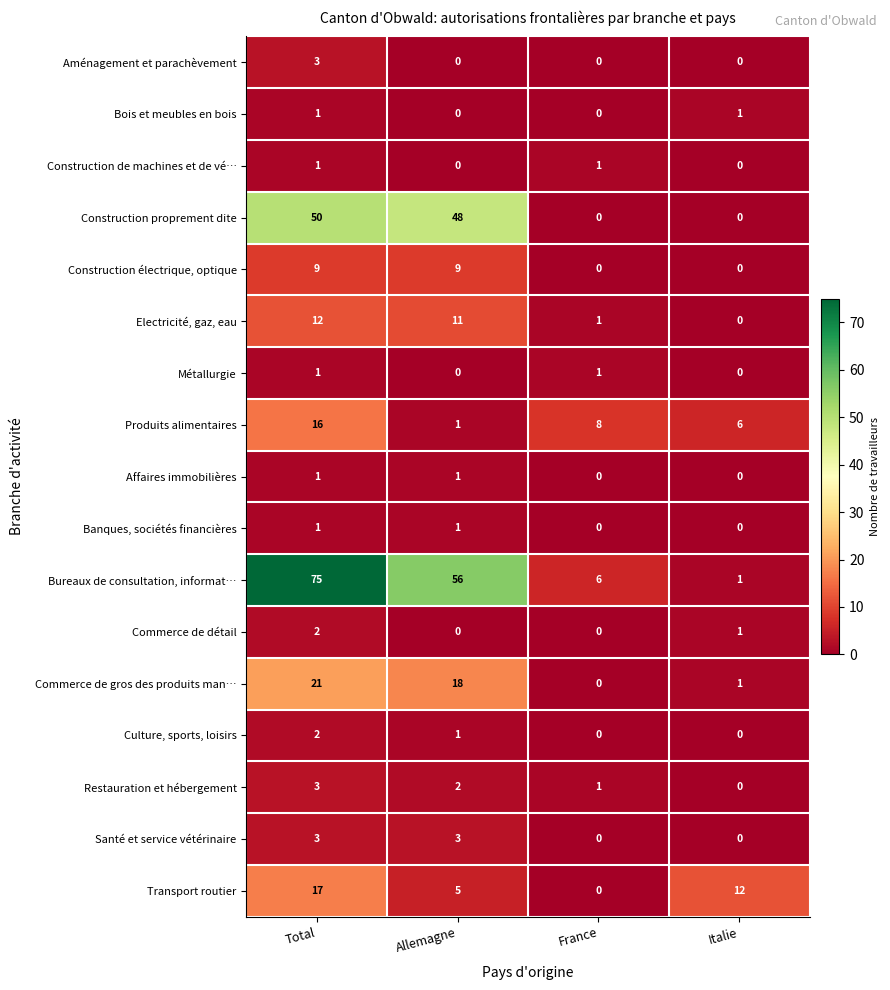

Between Allemagne and Italie, which series saw the biggest shift?

Bureaux de consultation, informat…